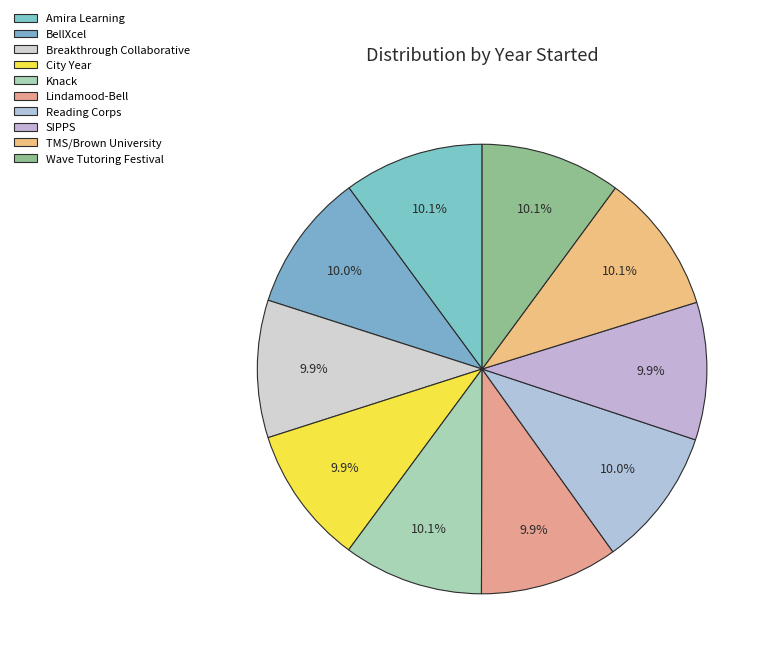

True or false: Breakthrough Collaborative accounts for 10% of the total.

True